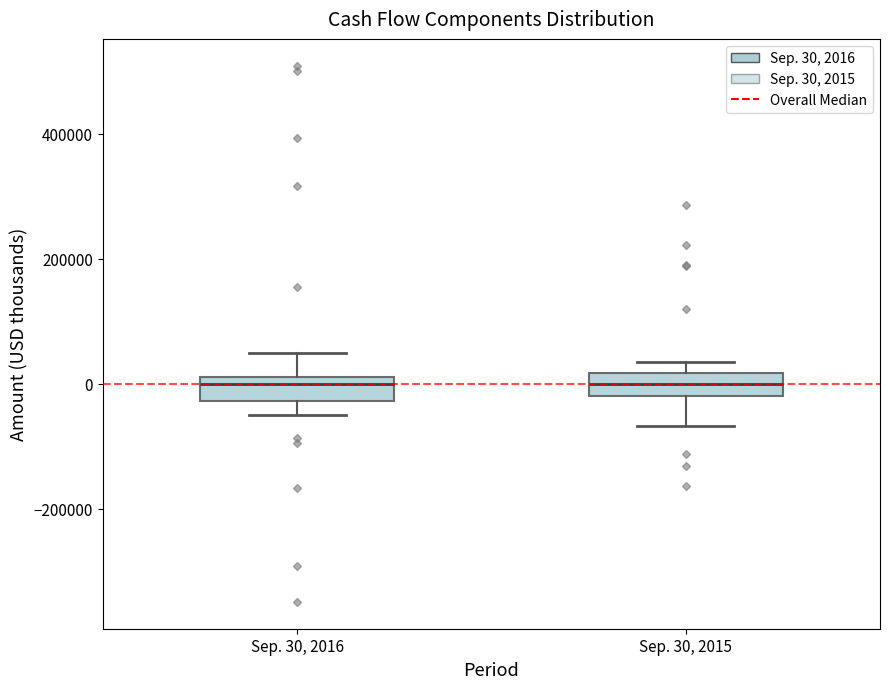

Where does the upper whisker of the box for Sep. 30, 2016 end on the y-axis? The values are not printed on the chart, so give them approximately, as read against the axis.

60000